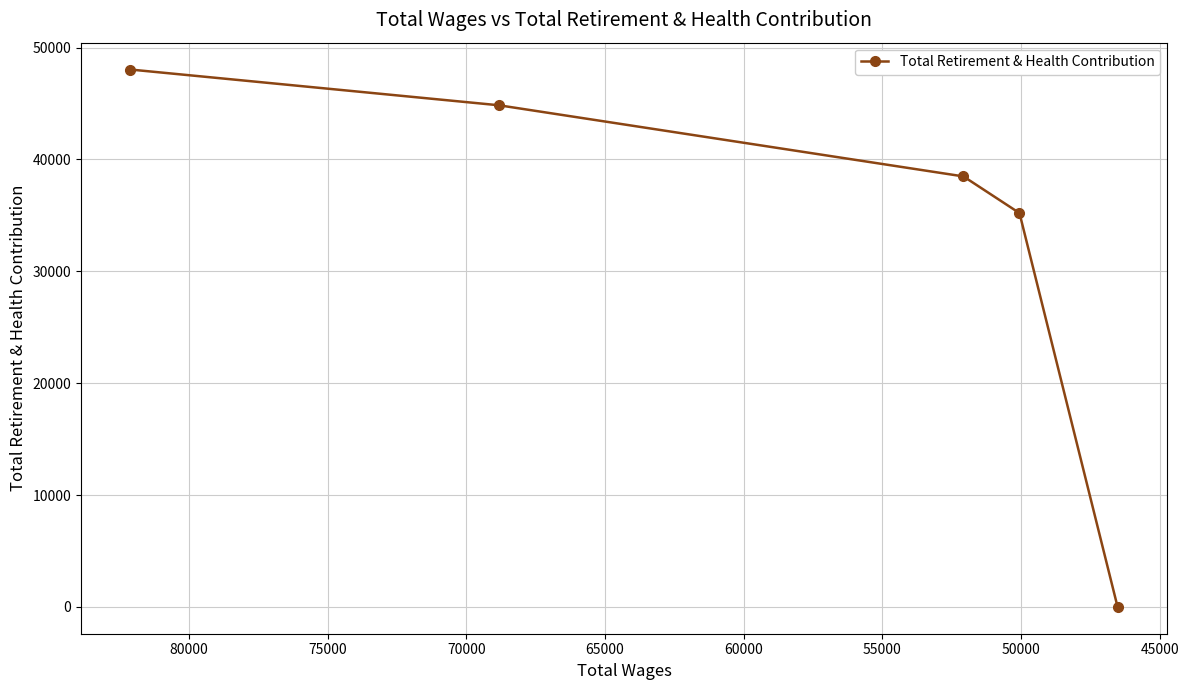

What is the sum of all values?

166576